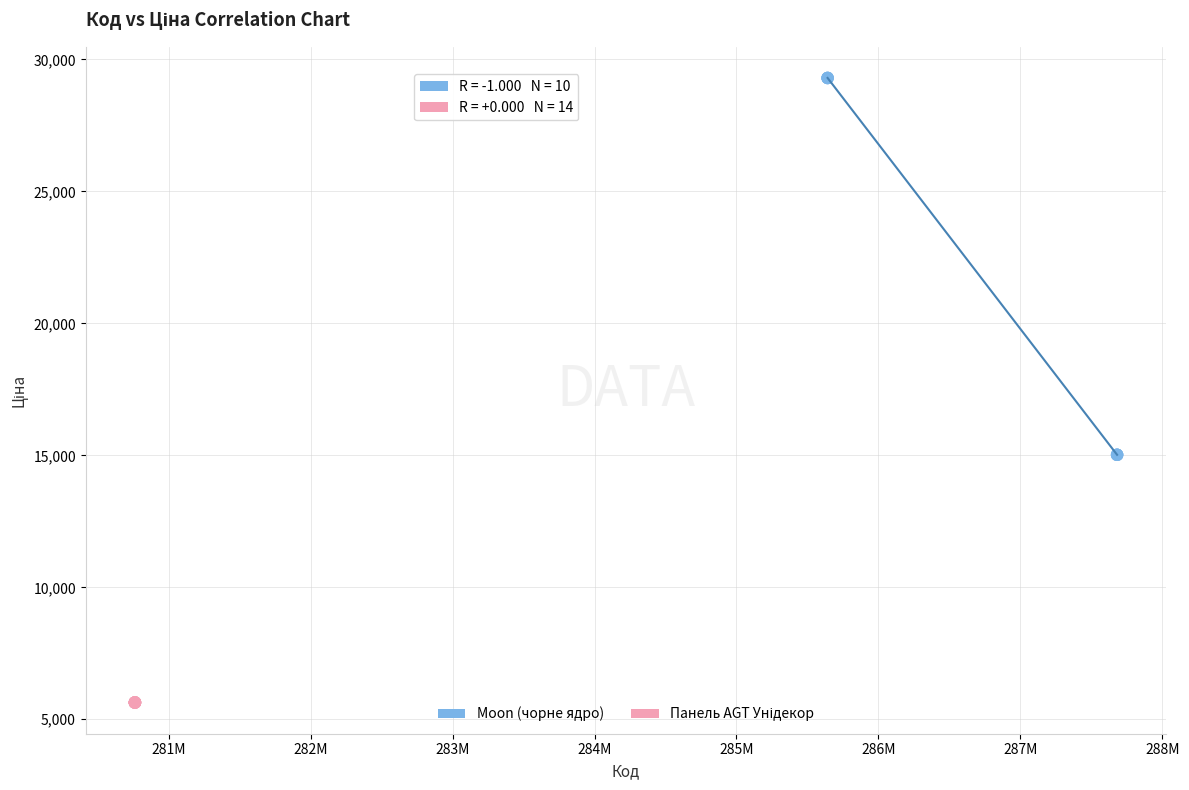

Which series reaches the maximum Y coordinate?

Moon (чорне ядро)